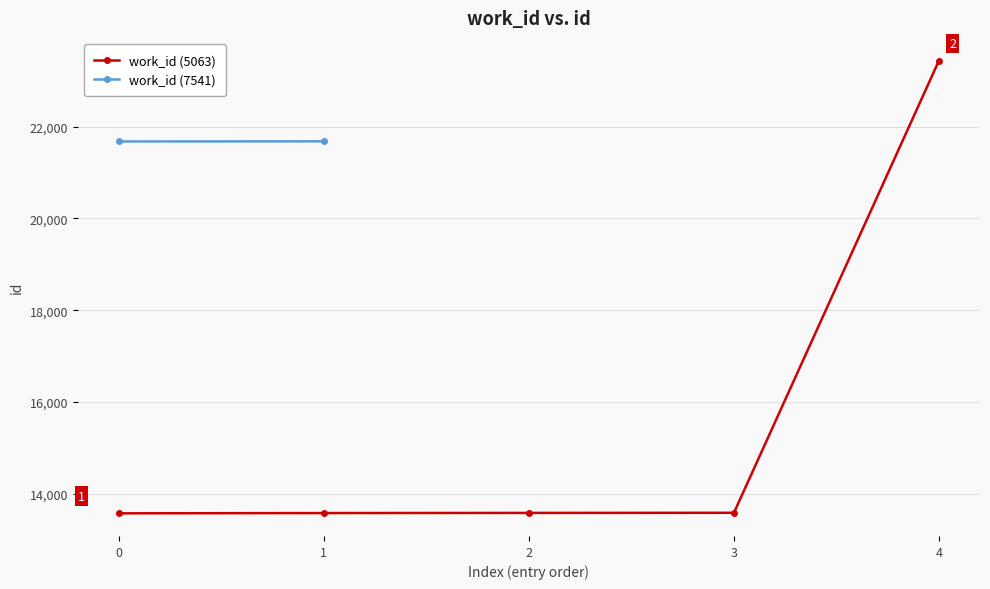

At which label is the value closest to 18509?

3